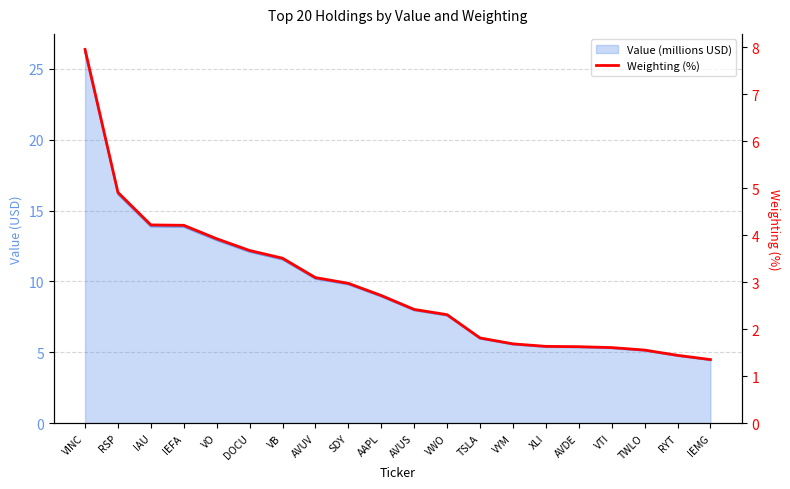

At which category does the chart reach its minimum across all series?

IEMG